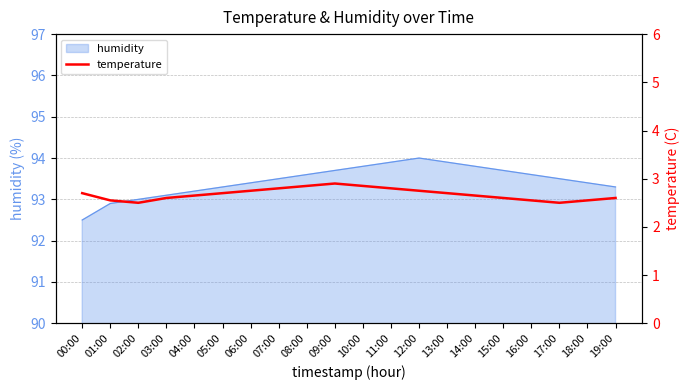

What is the ratio of the value at 06:00 to the value at 11:00?

1.0